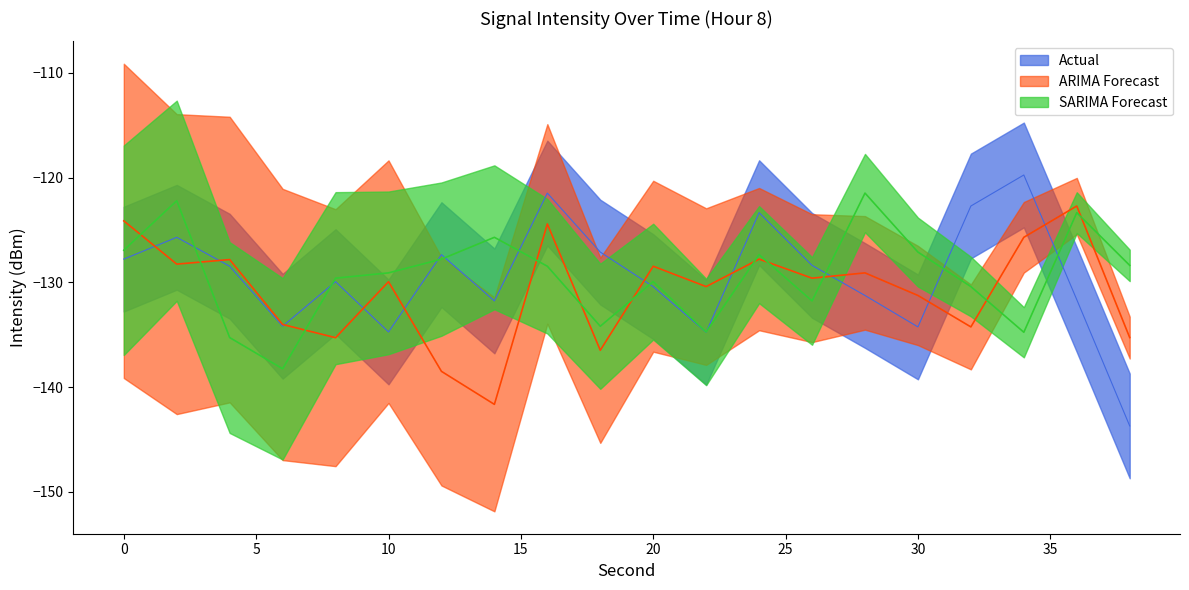

What are all the series names shown in the legend?

Actual, ARIMA Forecast, SARIMA Forecast